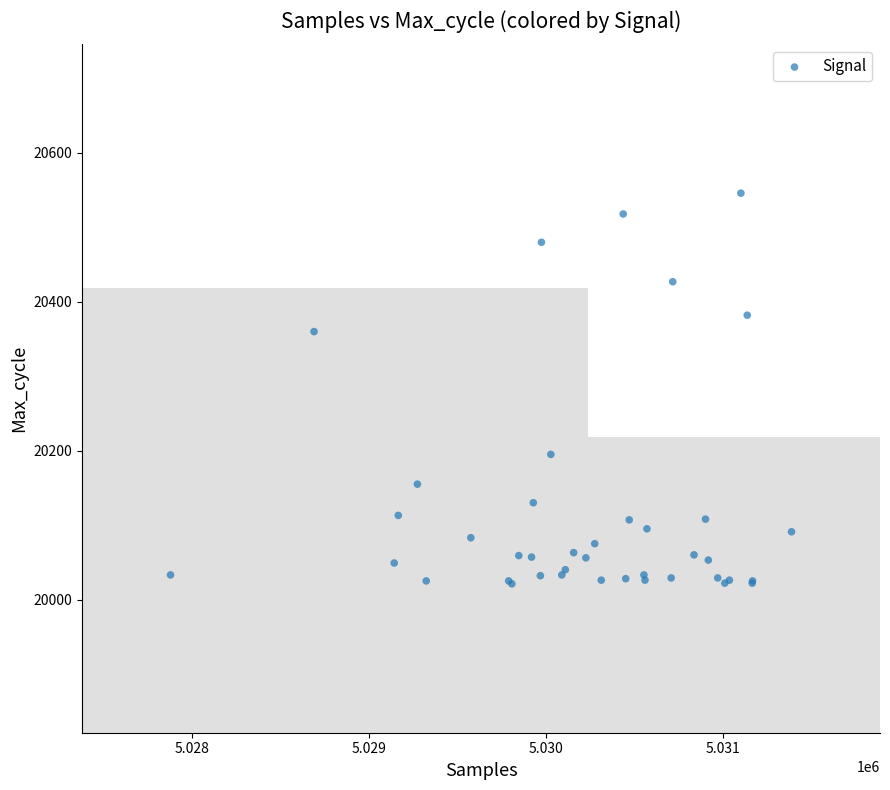

What Y value in the scatter plot is closest to 20283?

20360